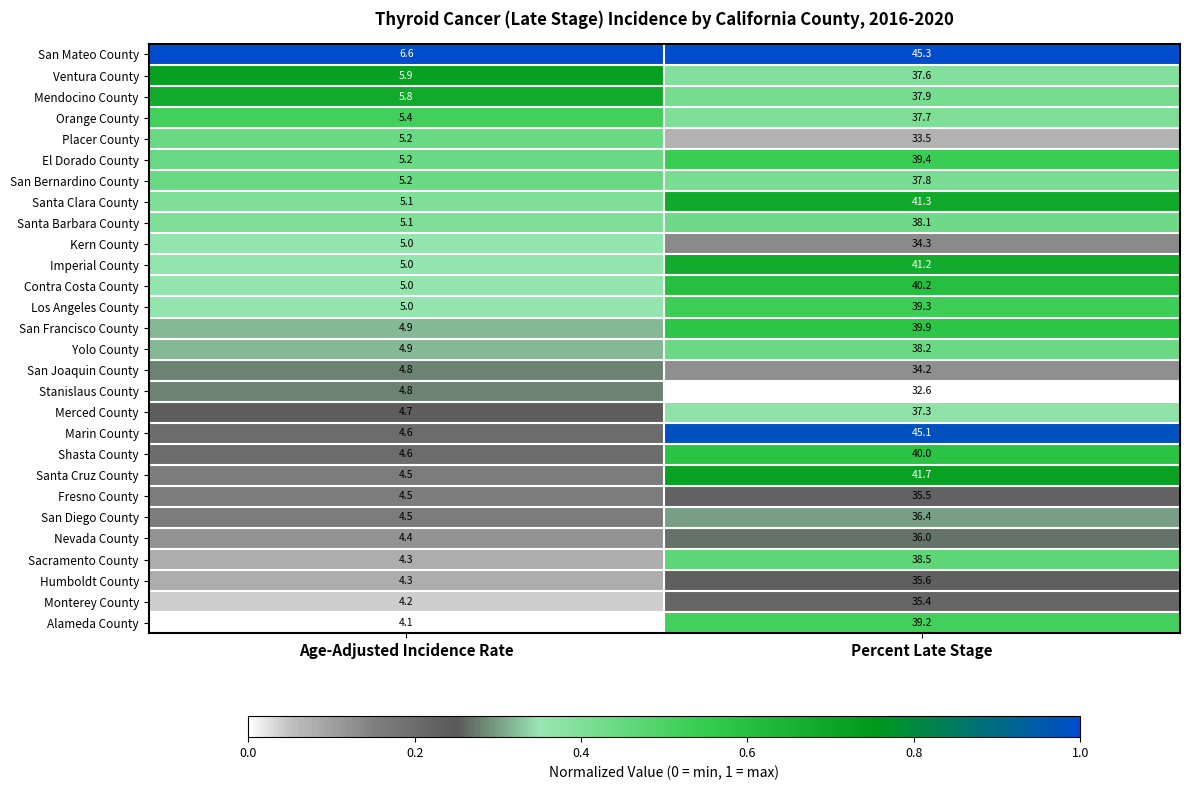

The Shasta County series shows 2.6 at Age-Adjusted Incidence Rate. True or false?

False